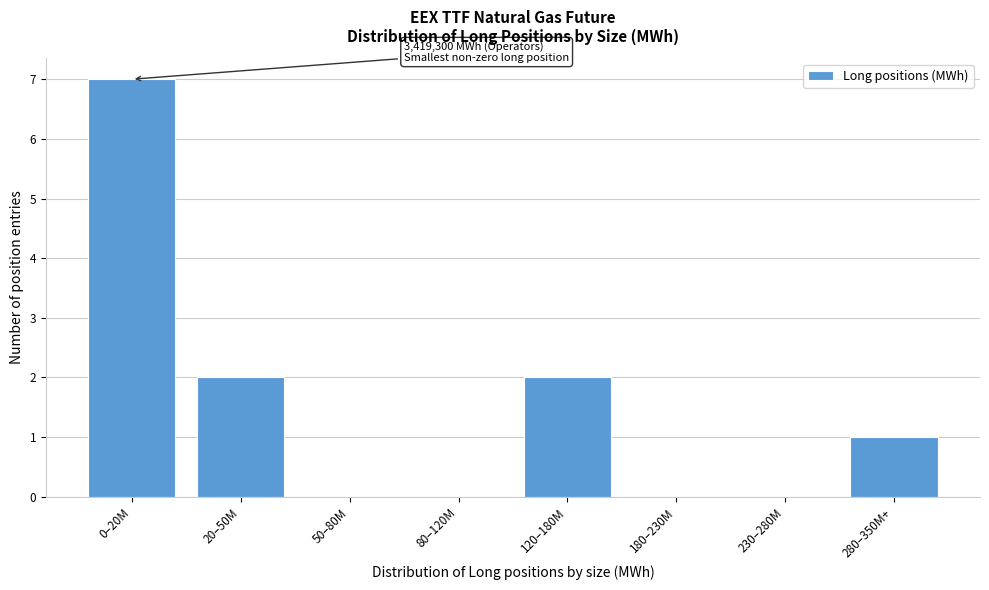

Reading left to right, transcribe all the data shown in this chart.

0–20M=7	20–50M=2	50–80M=0	80–120M=0	120–180M=2	180–230M=0	230–280M=0	280–350M+=1